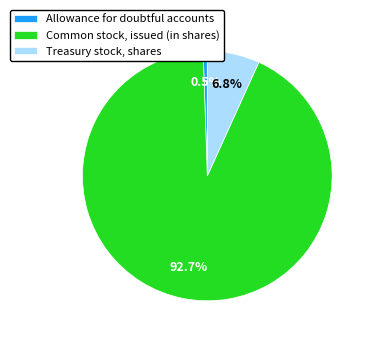

How much of the chart is everything except Treasury stock, shares?

93.2%